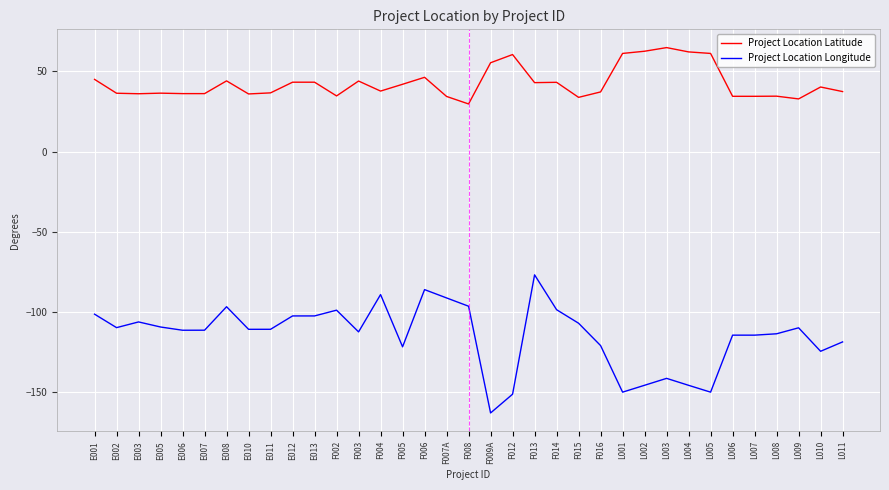

Which series has the largest total across all categories?

Project Location Latitude